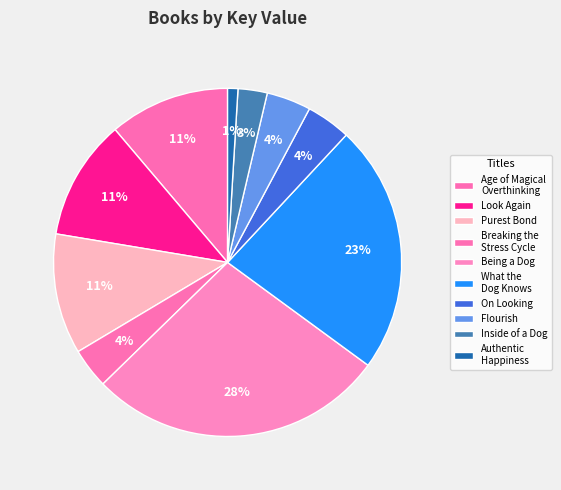

Does Age of Magical Overthinking represent more than half of the total?

No